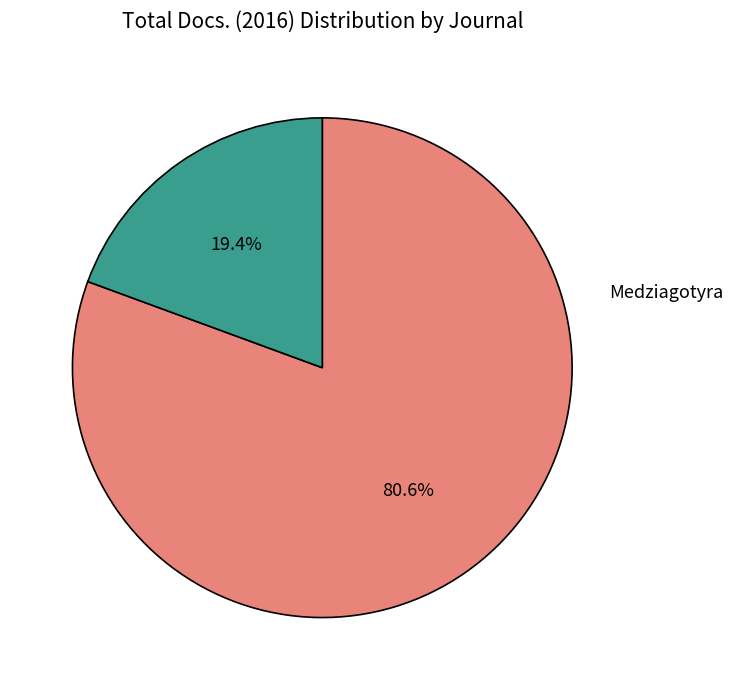

To the nearest percent, what is the difference between the largest and smallest slice percentages?

61%